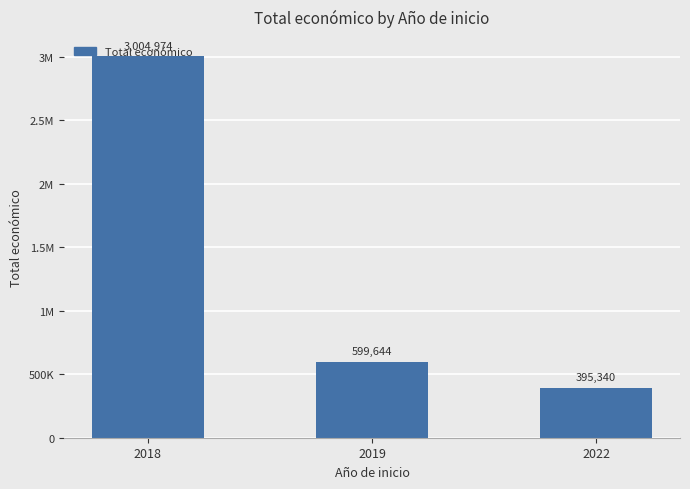

What is the minimum value shown in the chart?

395340